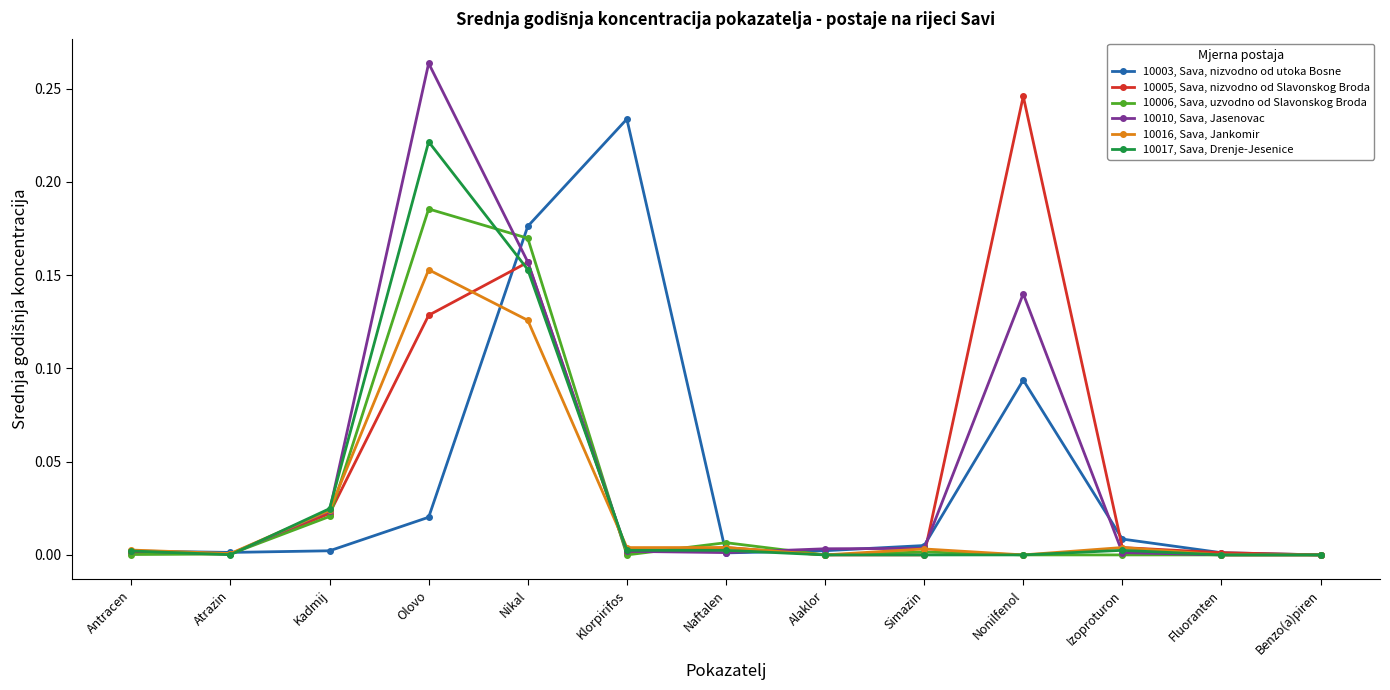

Count the number of data series in this chart.

6